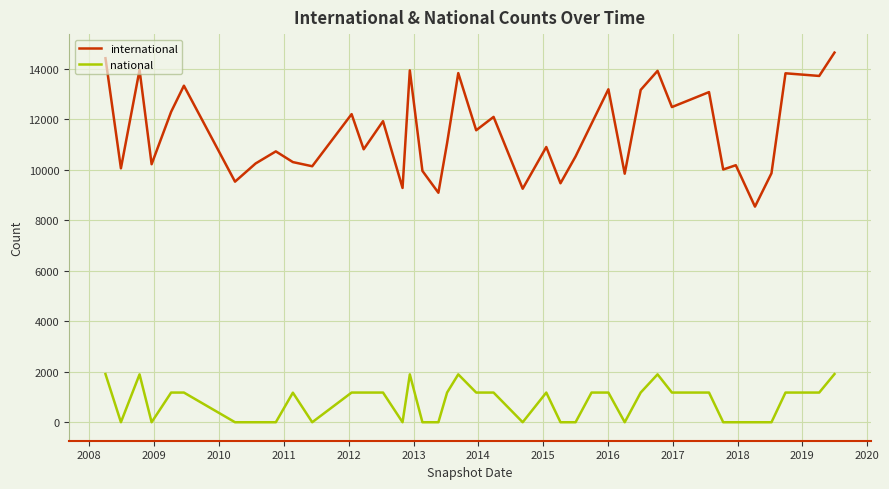

Is this an area chart (filled region under the line)?

No